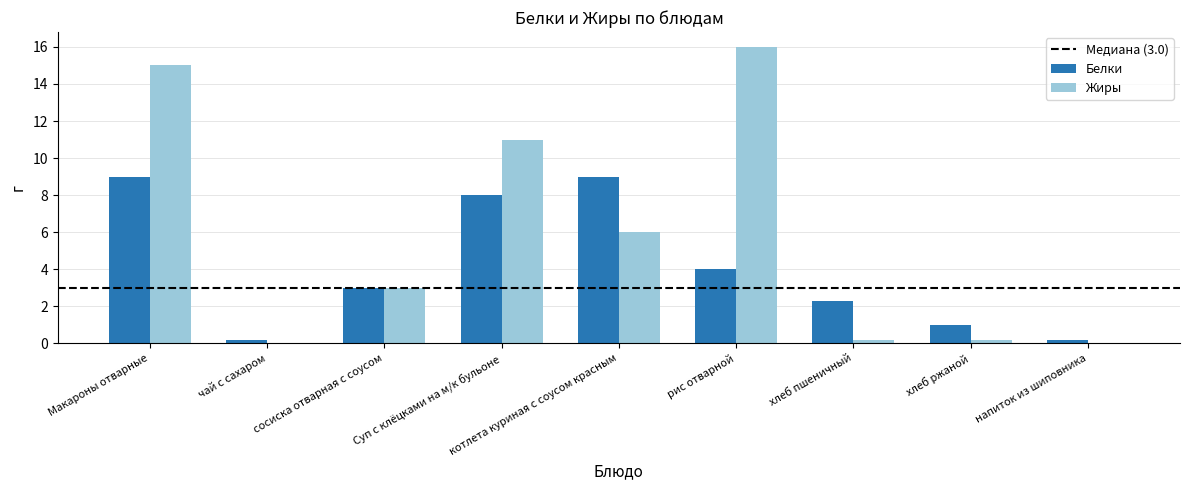

Is it true that Белки equals 12.8 at Макароны отварные?

False